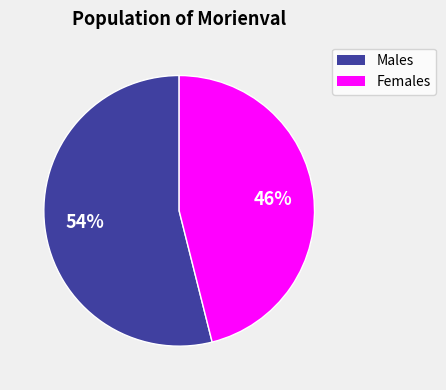

Is Females the majority of the pie?

No